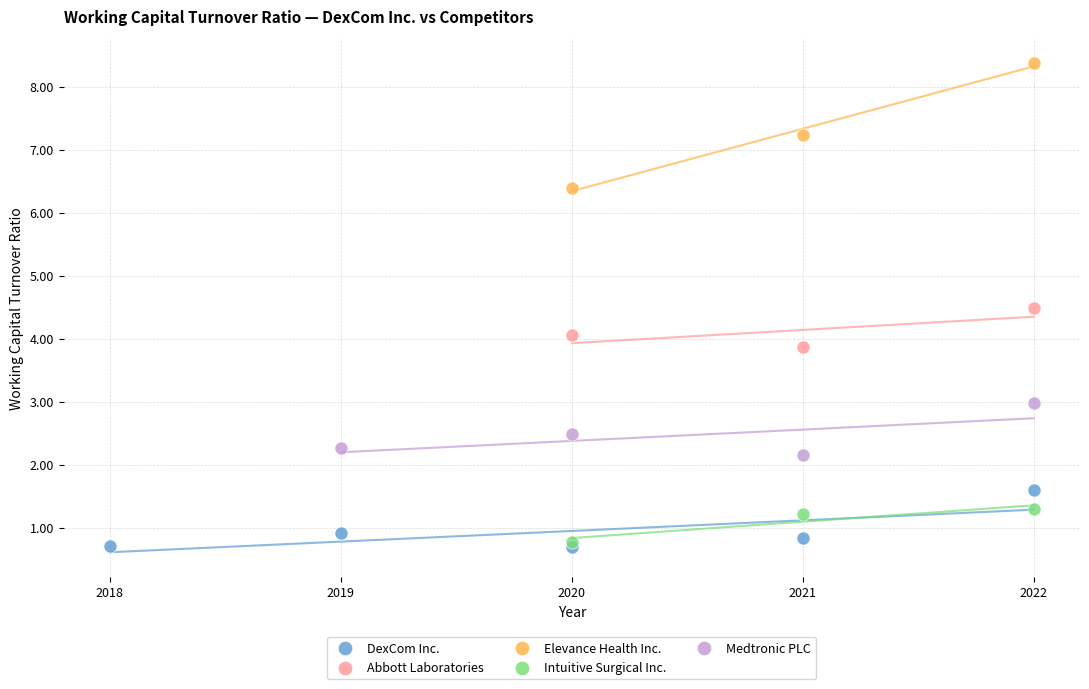

Which series contains the highest Y value?

Elevance Health Inc.